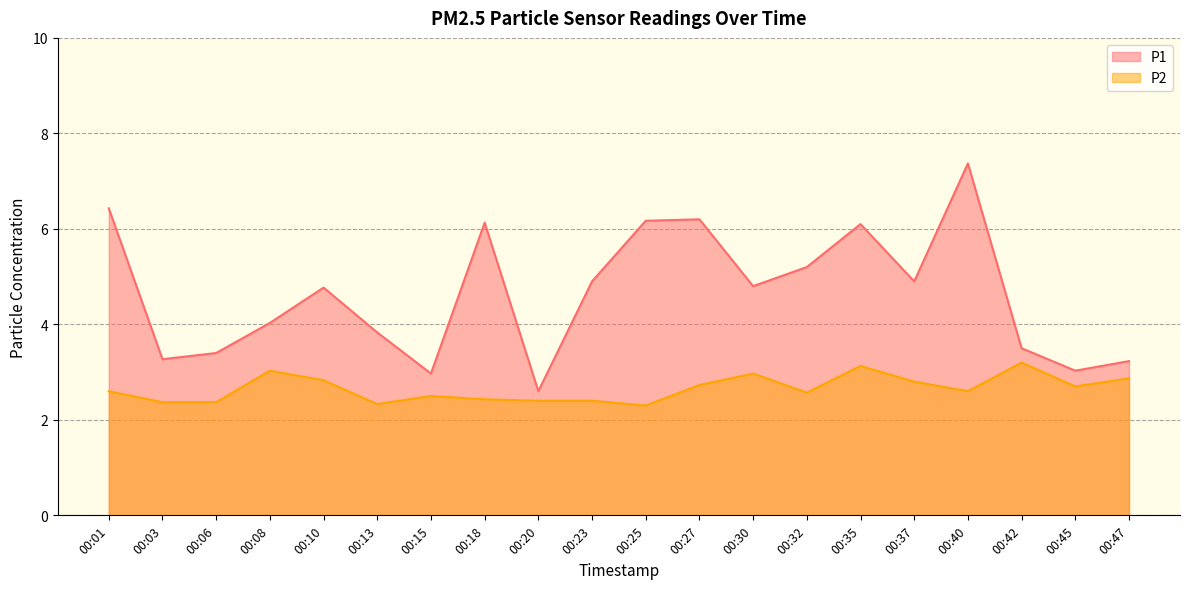

What is the value of the P2 point at the 11th from the left?

2.3